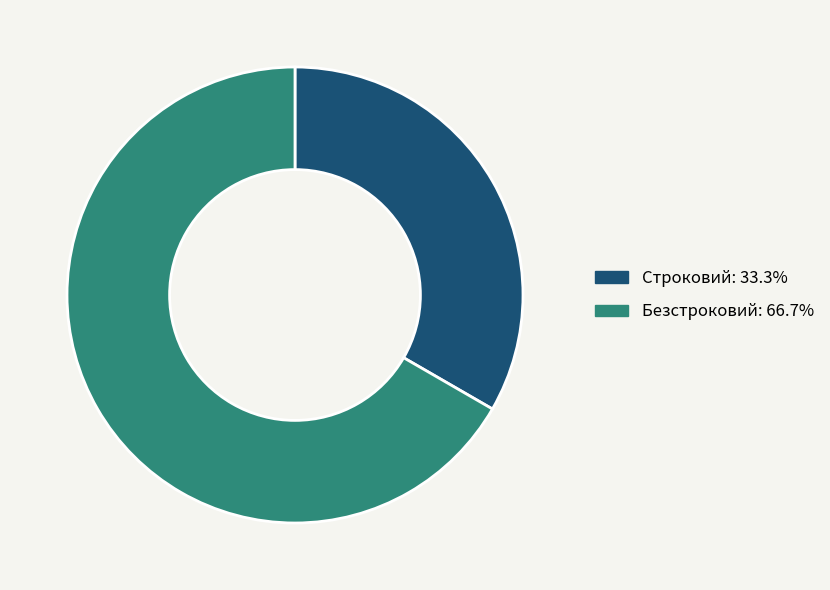

Does Строковий represent more than half of the total?

No